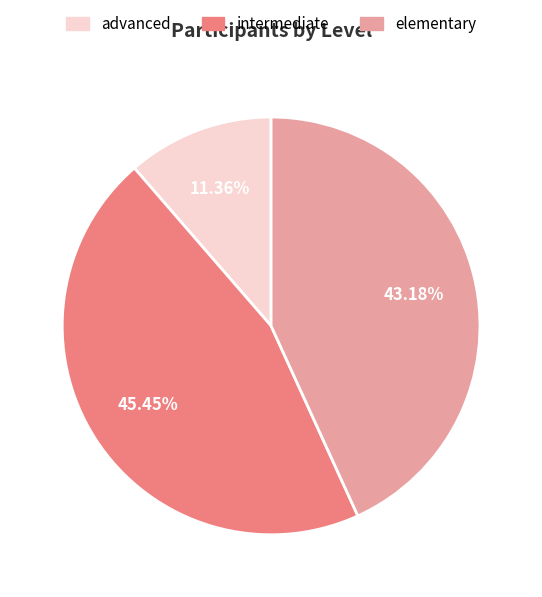

Does any single category account for the majority?

No